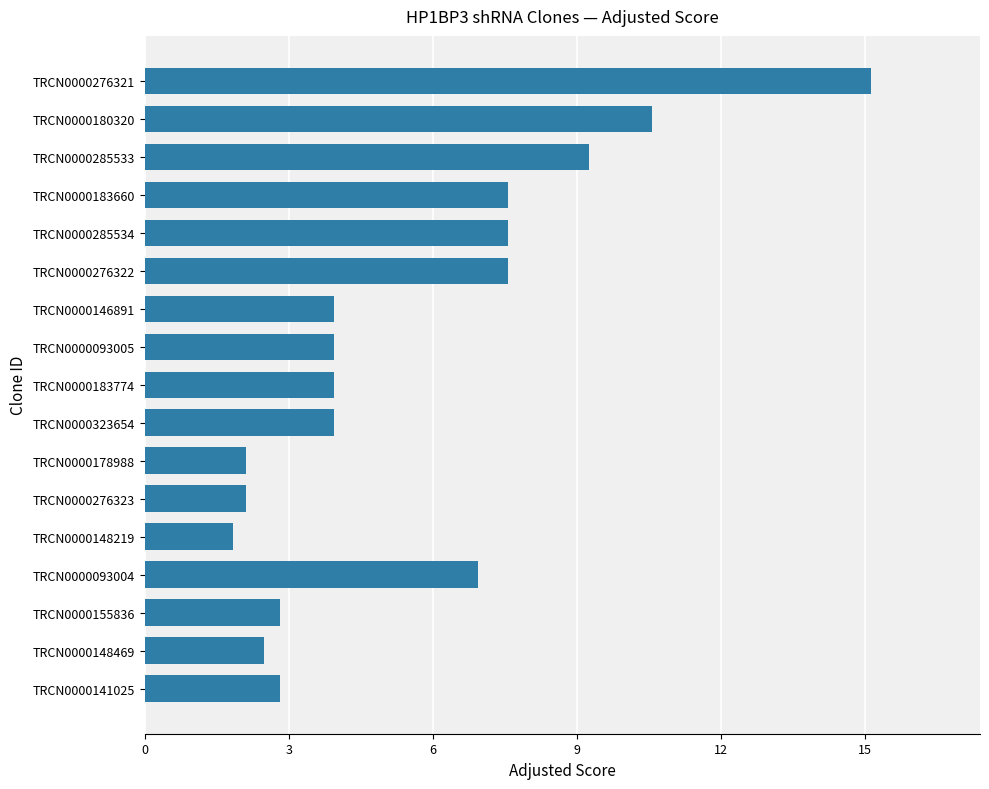

Is it true that the value at TRCN0000141025 is 4.1?

False